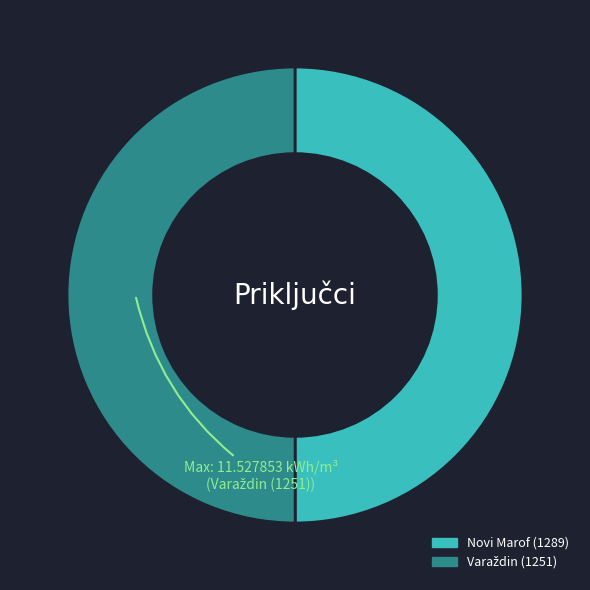

The Novi Marof (1289) slice represents 50% of the pie. True or false?

True